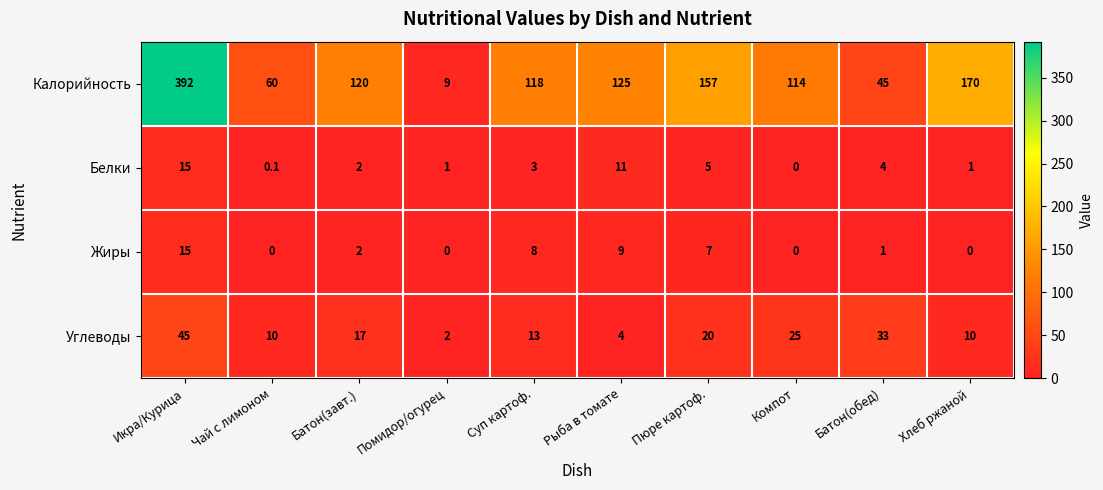

What is the greatest value displayed?

392.0